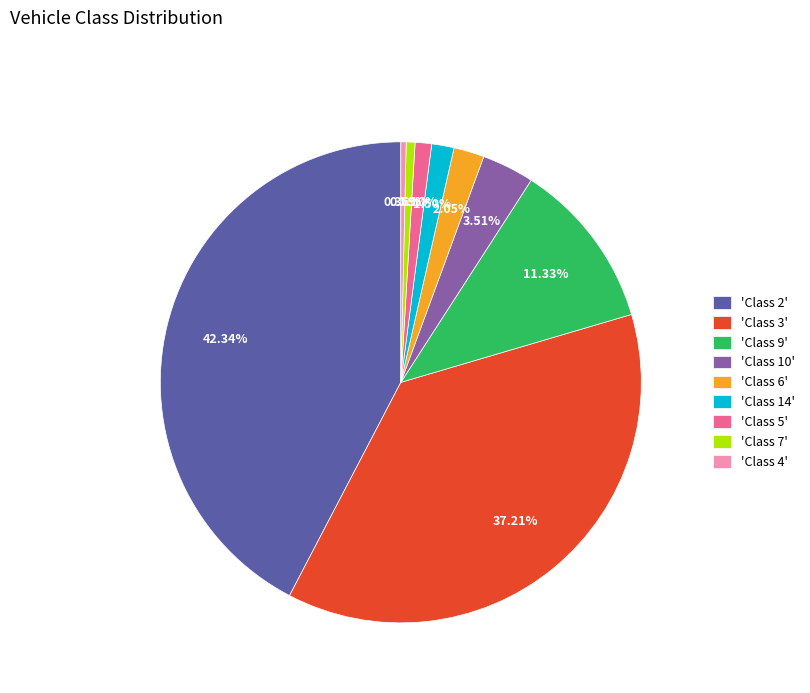

Between 'Class 3' and 'Class 7', which is larger?

'Class 3'